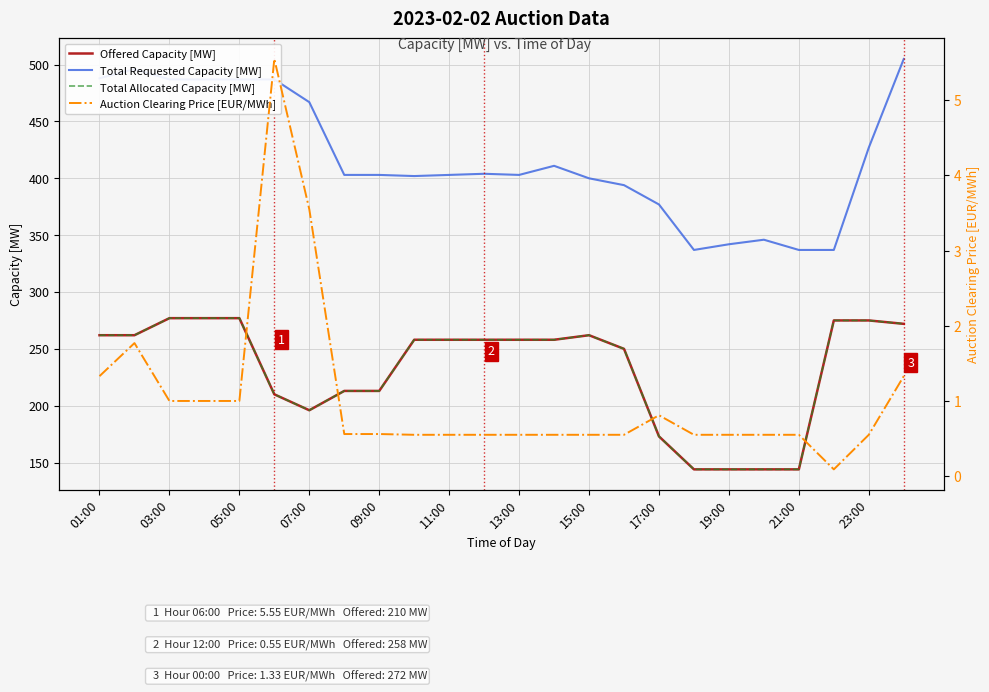

True or false: Total Requested Capacity [MW] and Total Allocated Capacity [MW] cross at least once.

False